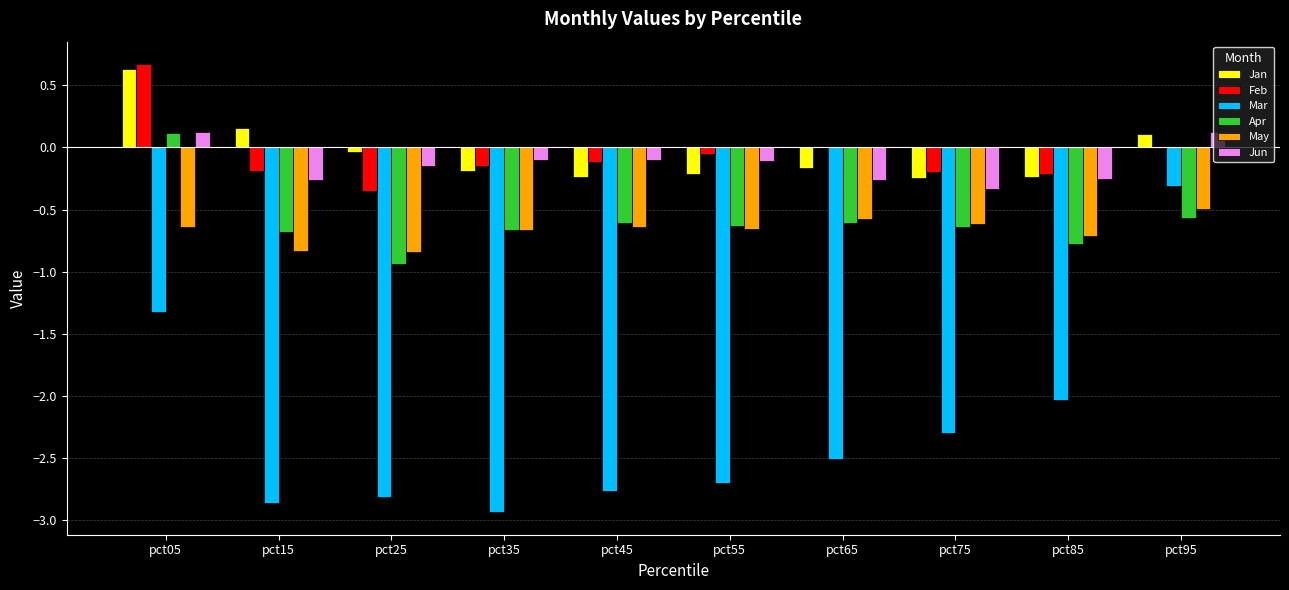

True or false: Mar has a value of -2.8 at pct25.

True